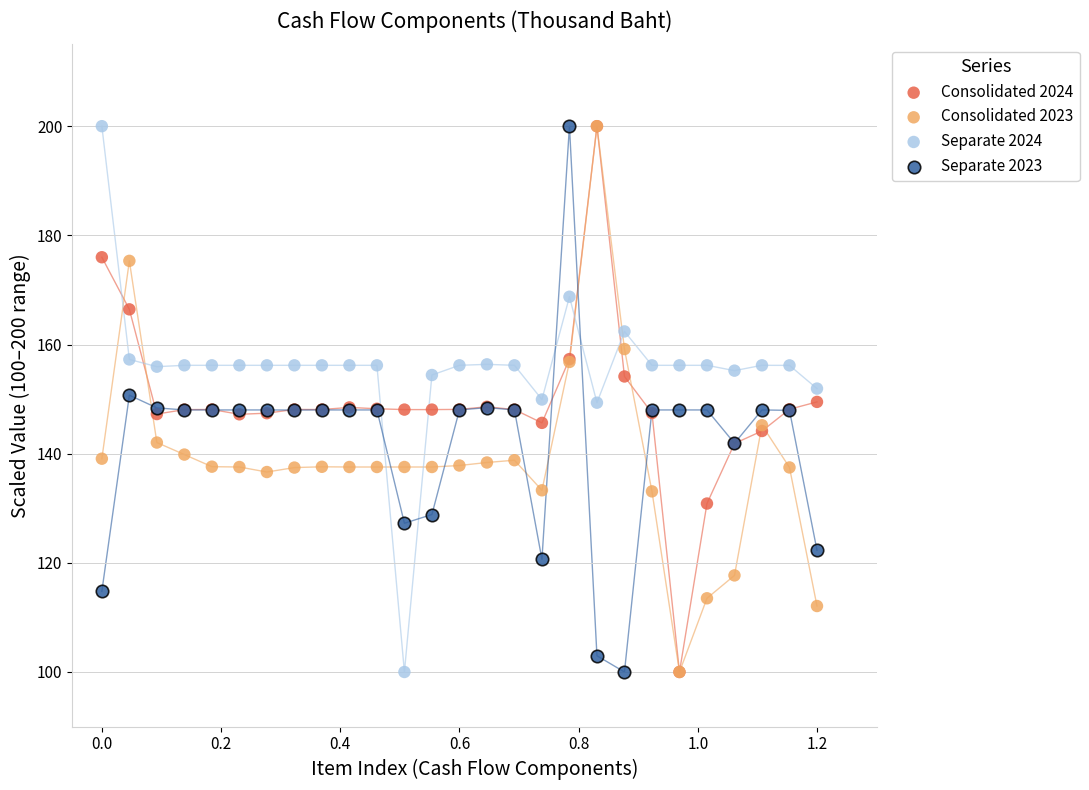

What are all the series names shown in the legend?

Consolidated 2024, Consolidated 2023, Separate 2024, Separate 2023